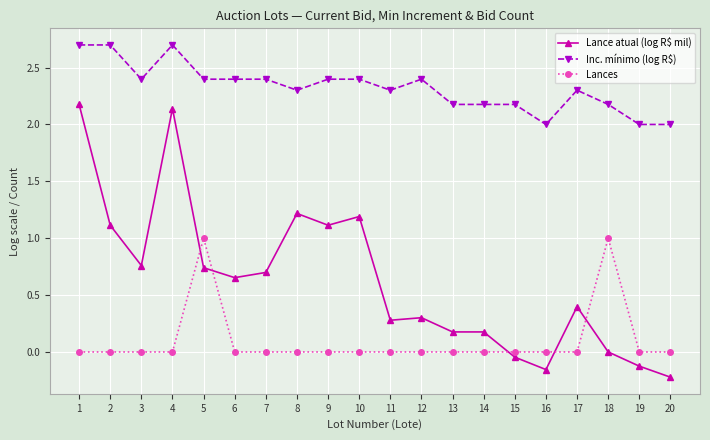

List the series in order of their overall mean, lowest first.

Lances, Lance atual (log R$ mil), Inc. mínimo (log R$)